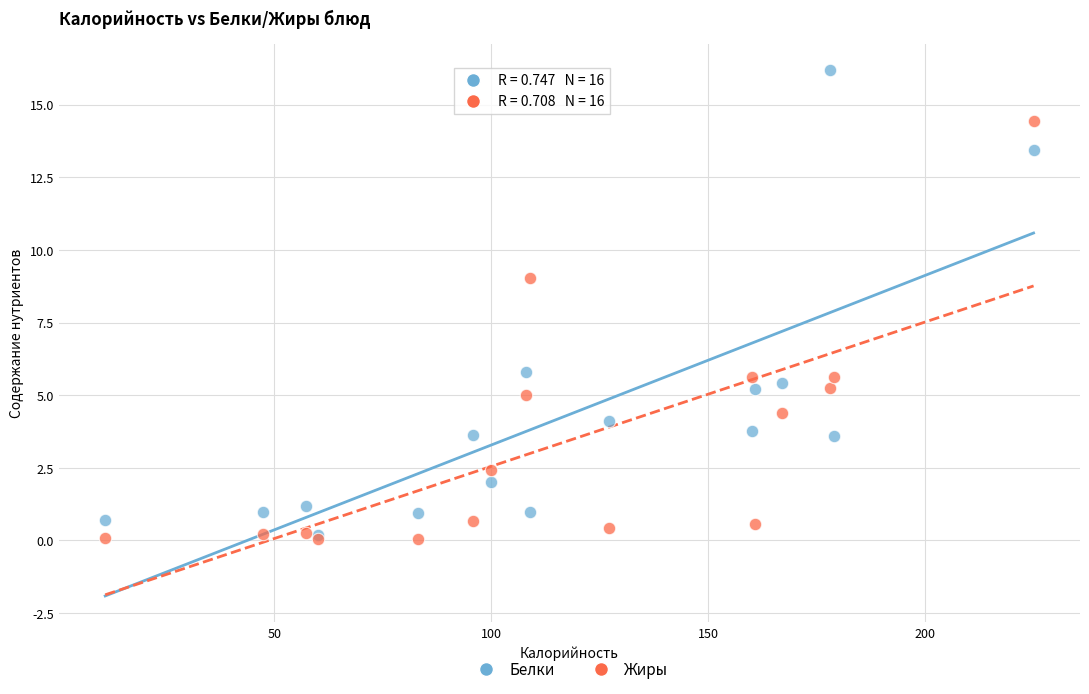

In the Белки series, what Y value is closest to 8?

5.8